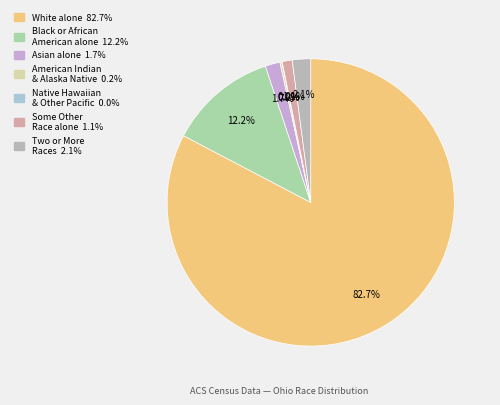

Rank the categories by value from lowest to highest.

Native Hawaiian and Other Pacific Islander, American Indian and Alaska Native, Some Other Race alone, Asian alone, Two or More Races, Black or African American alone, White alone